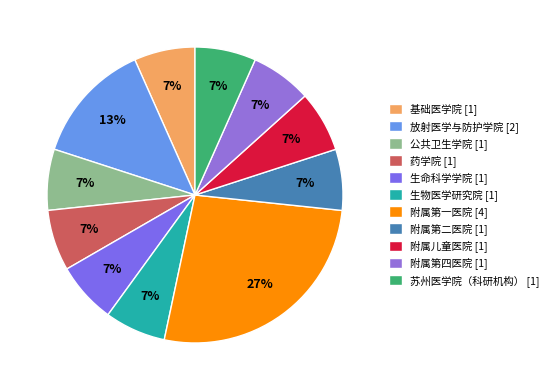

What percentage do 公共卫生学院 [1] and 附属儿童医院 [1] together represent?

13.3%